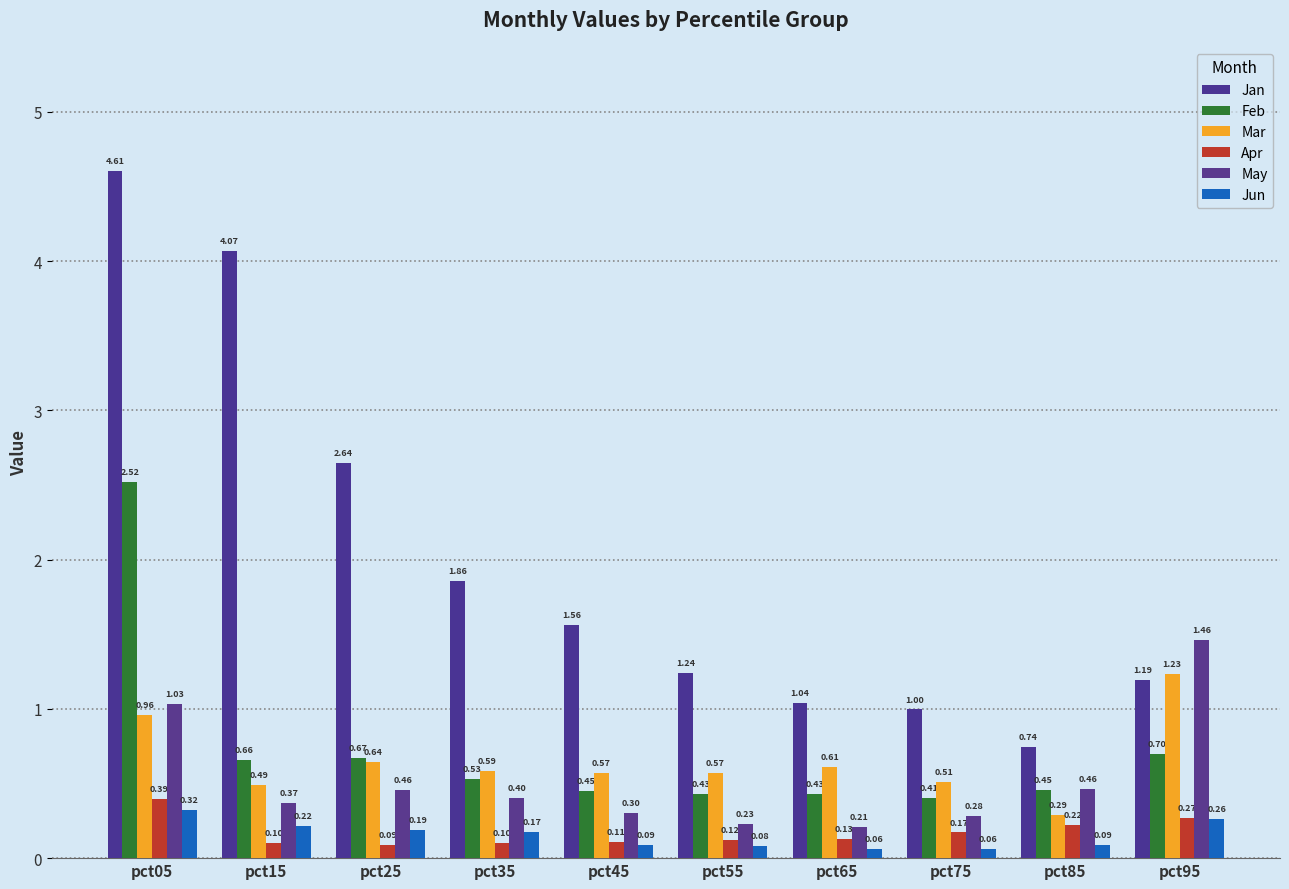

Count the number of categories in the chart.

10